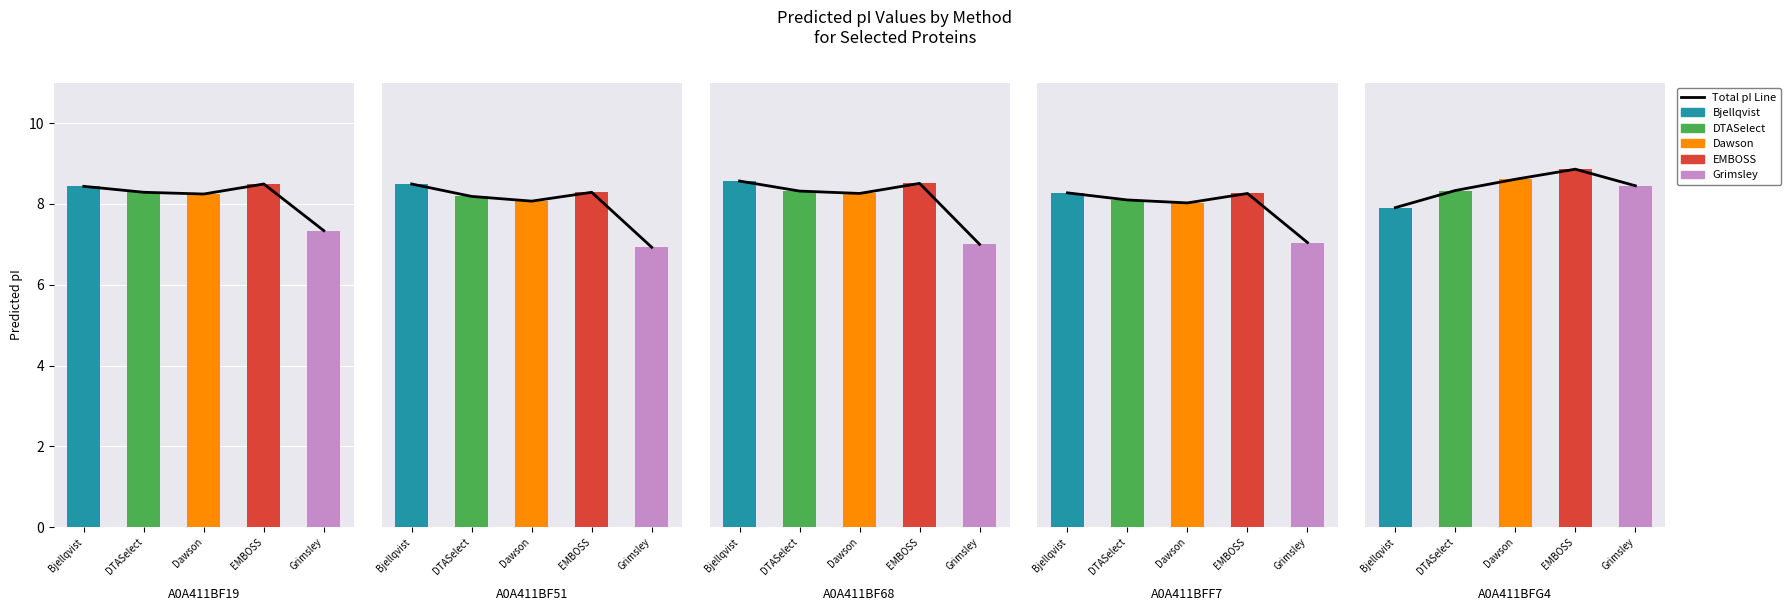

True or false: EMBOSS has a value of 8.5 at A0A411BF68.

True